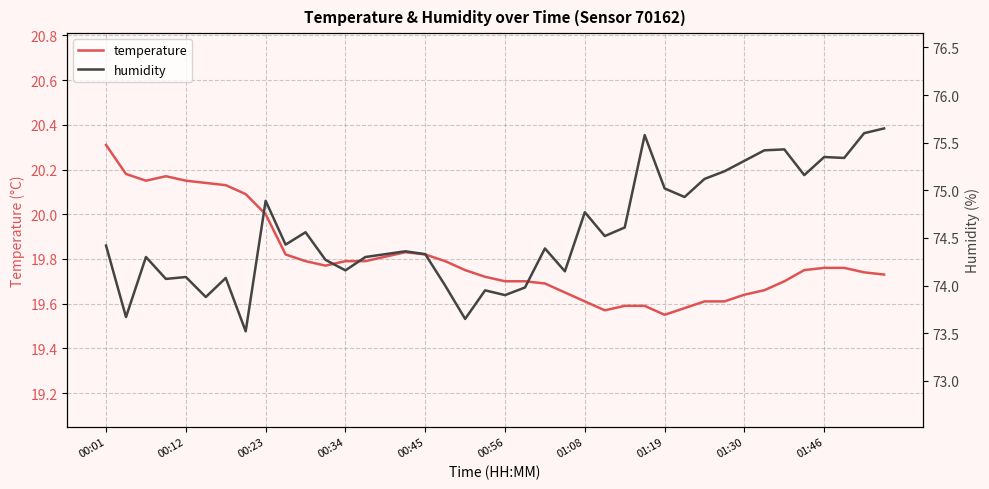

The value of humidity at 13 is 112.0. True or false?

False